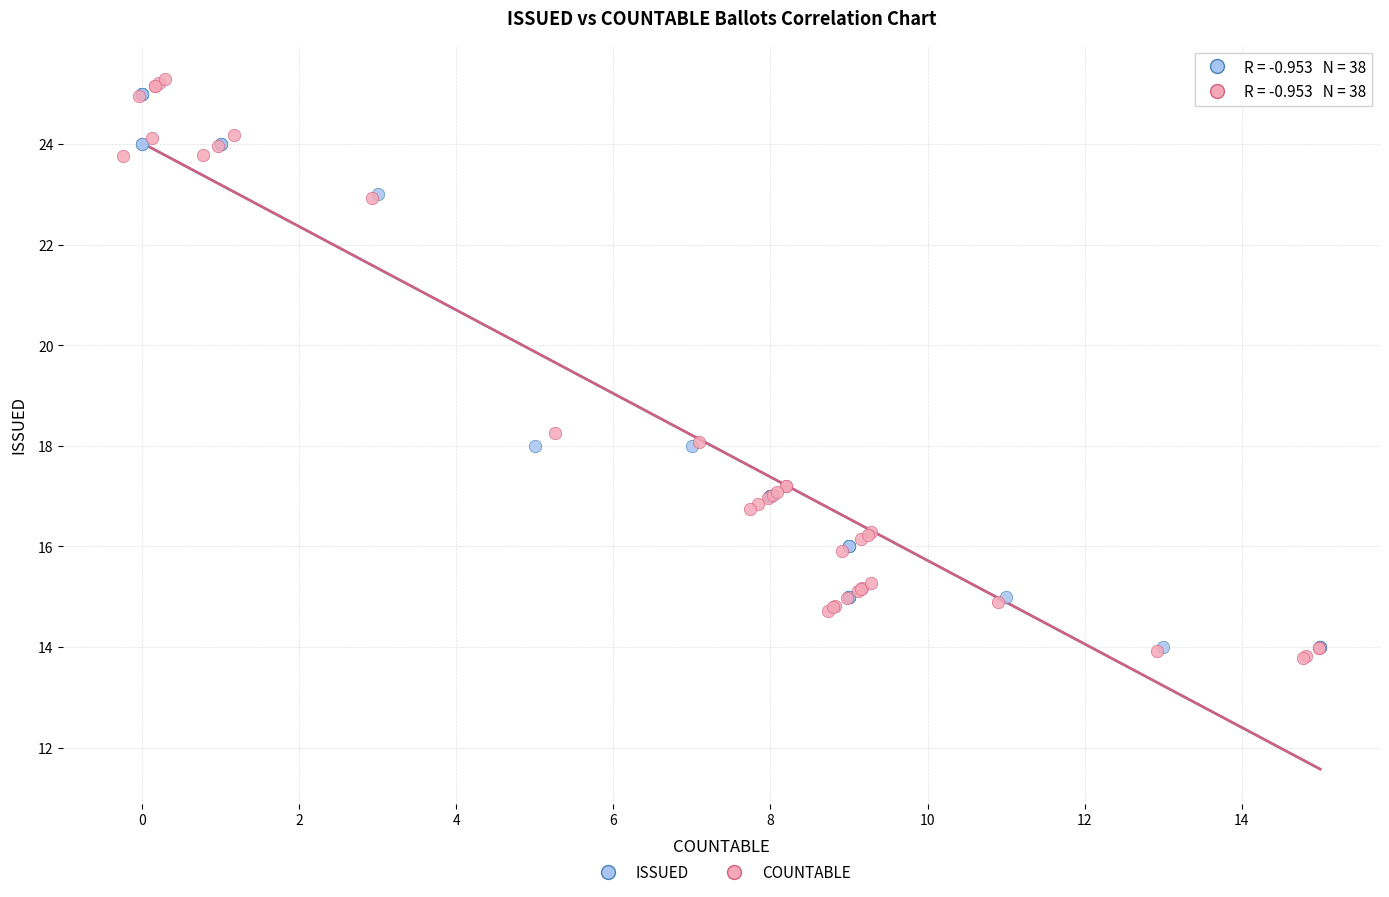

What are all the series names shown in the legend?

ISSUED, COUNTABLE